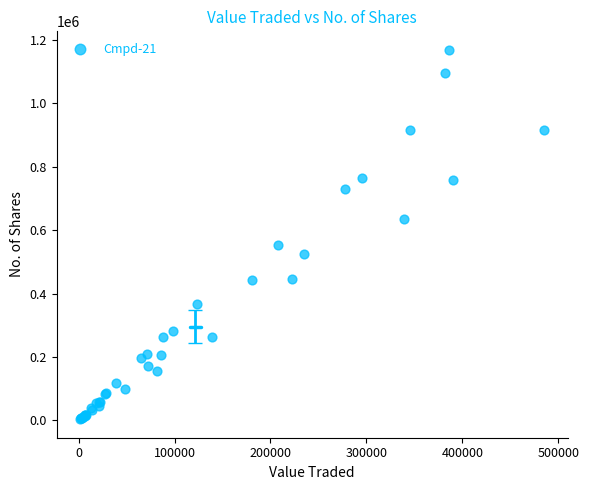

What Y value in the scatter plot is closest to 586142?

552999